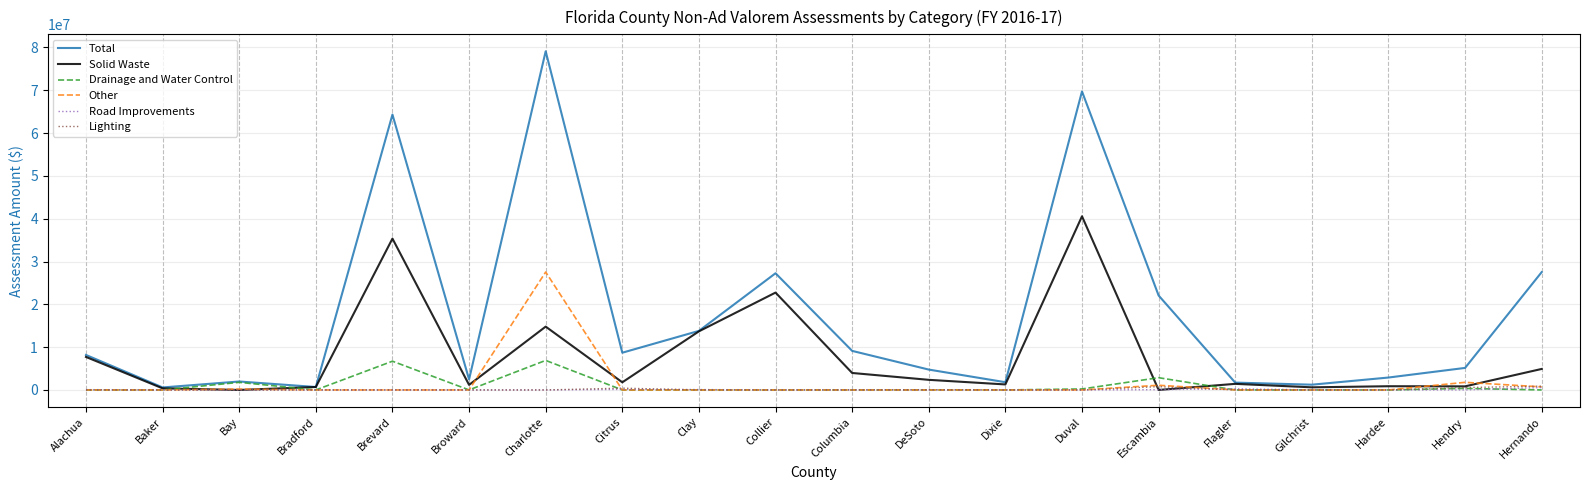

Does the chart have visible grid lines?

Yes